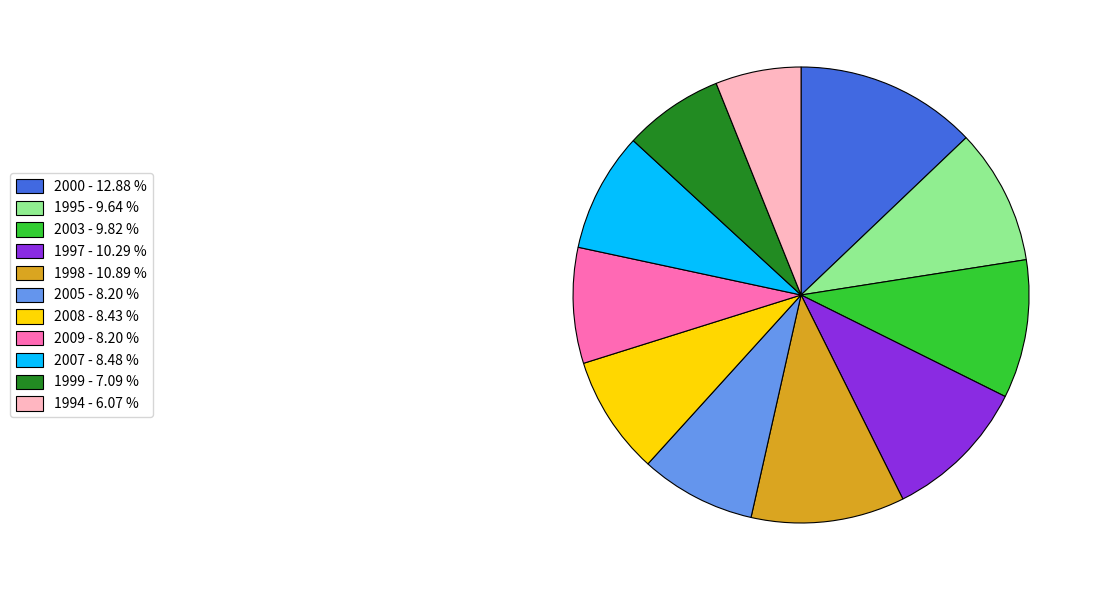

Combined, do 2000 - 12.88 % and 1998 - 10.89 % account for over 50%?

No